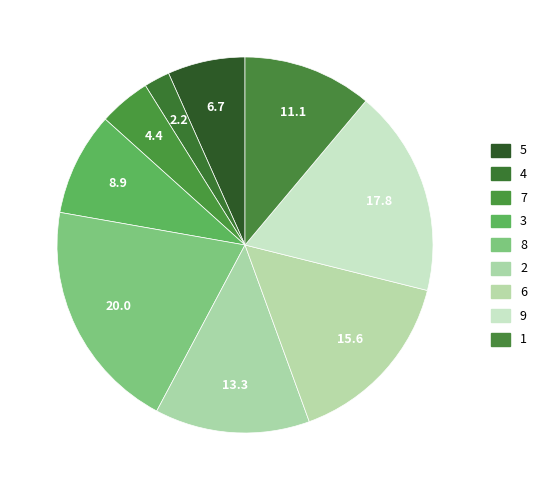

How many segments does this pie chart have?

9